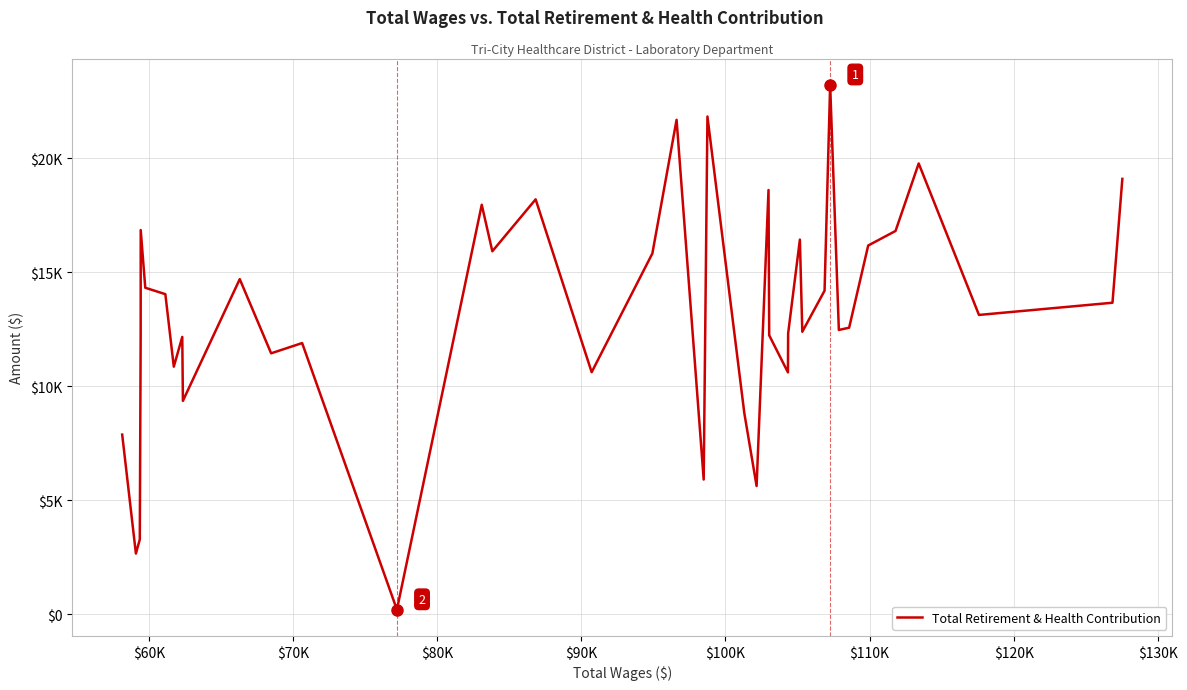

What is the difference between the second highest and minimum values?

21627